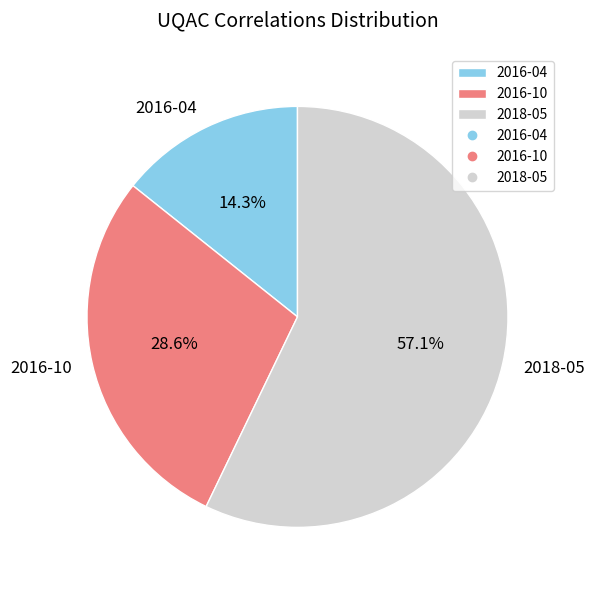

How many segments does this pie chart have?

3